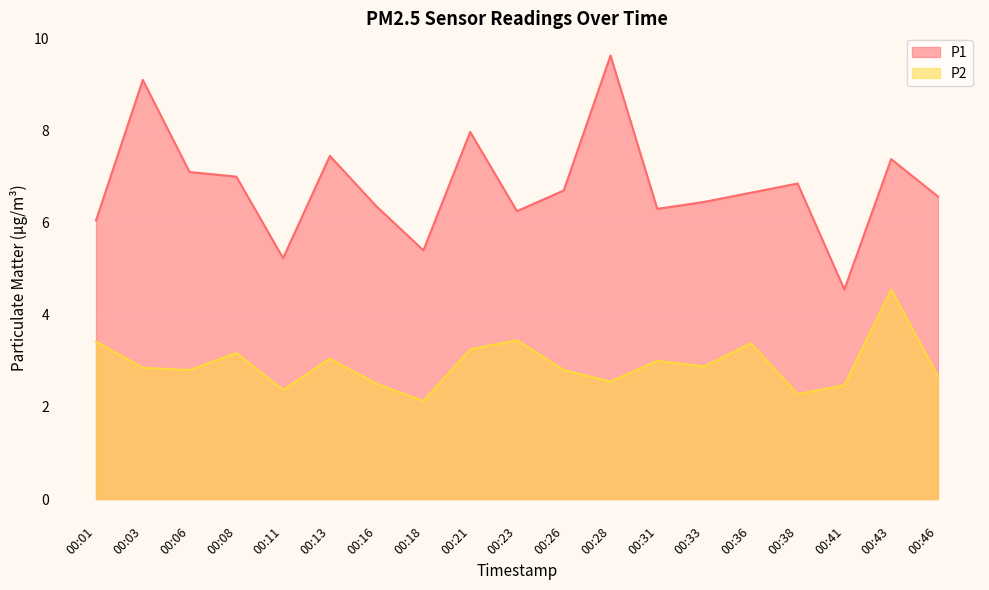

What is the sum of the P1 values at 00:03 and 00:13?

16.6